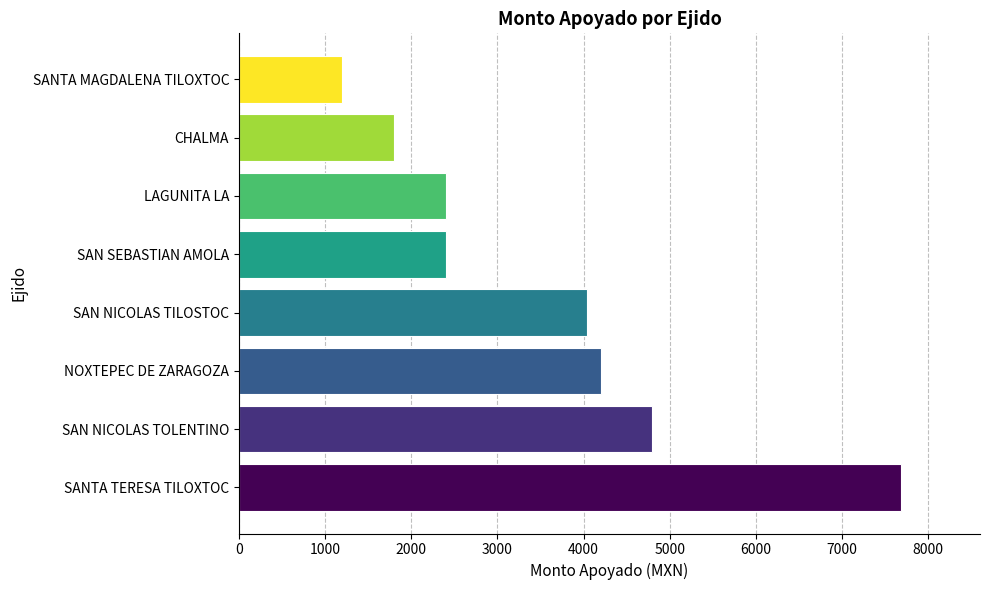

Which label corresponds to the smallest value in the chart?

SANTA MAGDALENA TILOXTOC